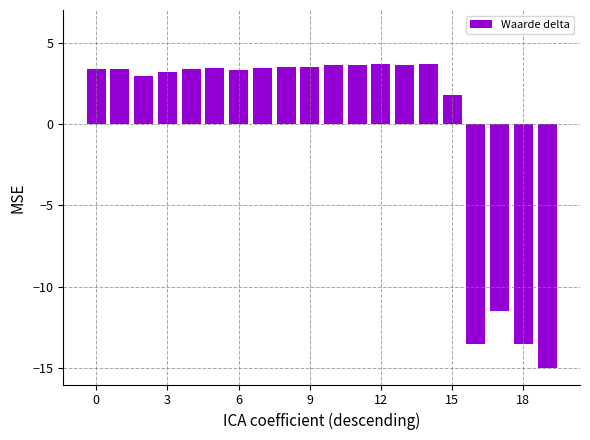

What is the difference between the maximum and minimum values?

18.7